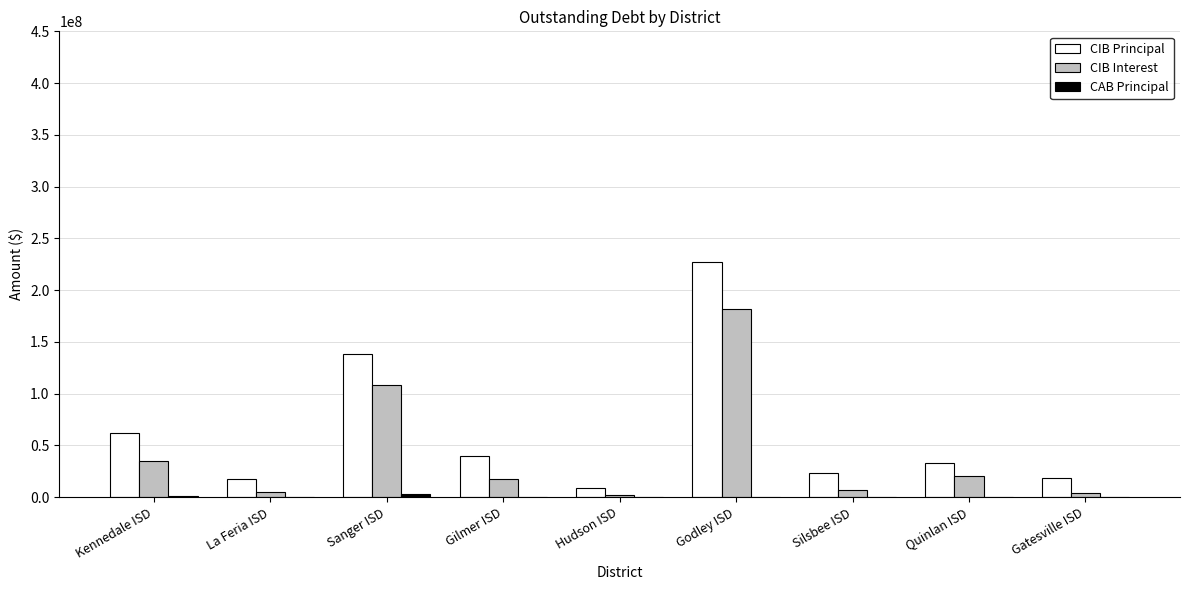

At which category is the sum across all series the highest?

Godley ISD